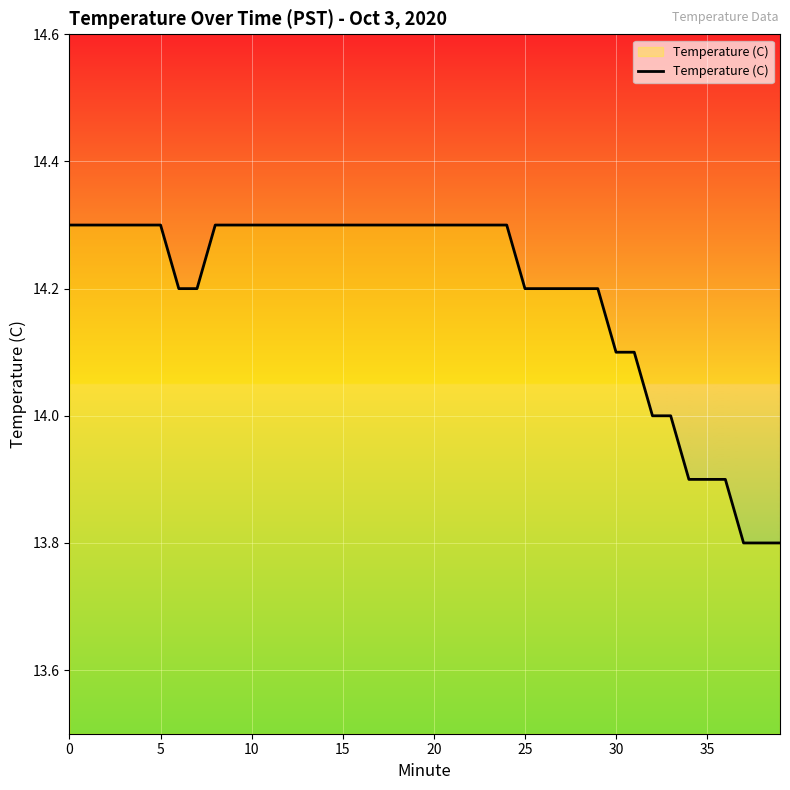

What is the smallest value displayed?

13.8